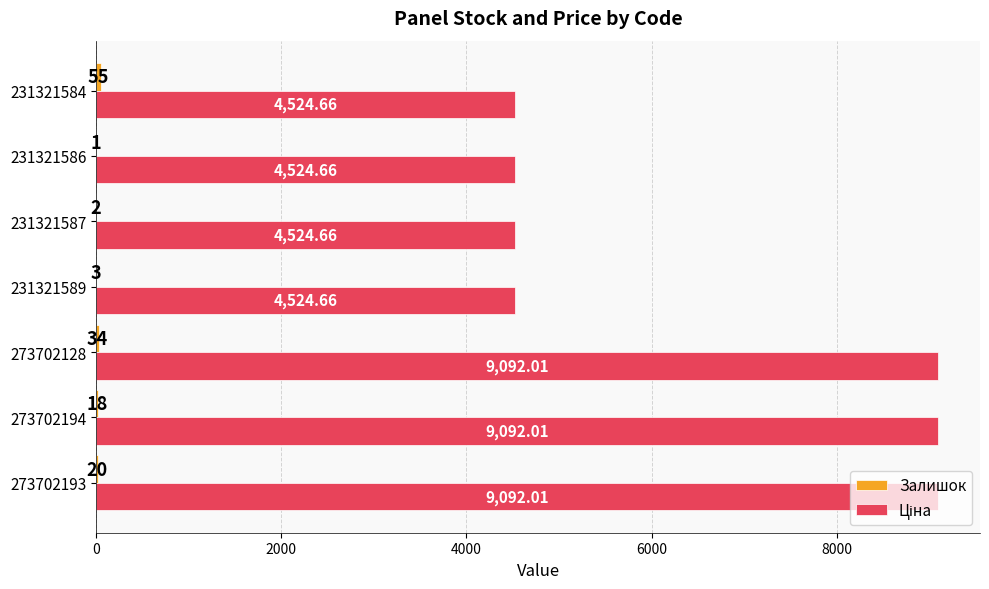

What is the total value across all series at 273702128?

9126.0